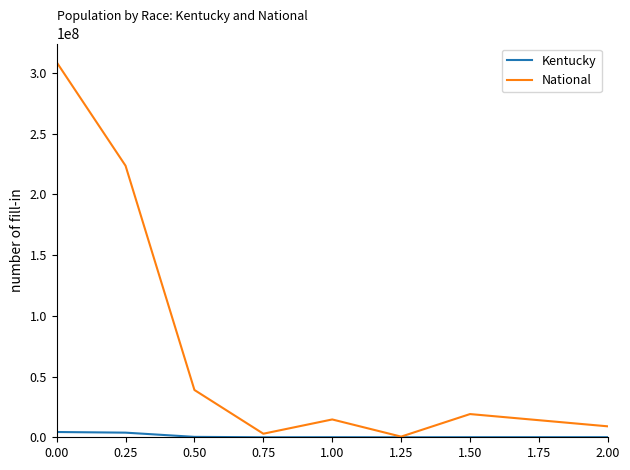

Which series has the largest total across all categories?

National